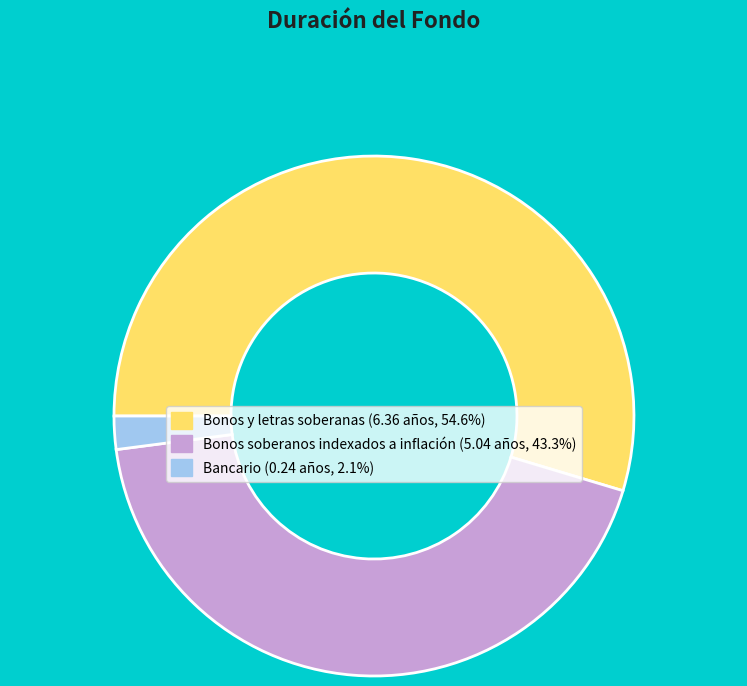

Does Bancario account for over 50% of the chart?

No